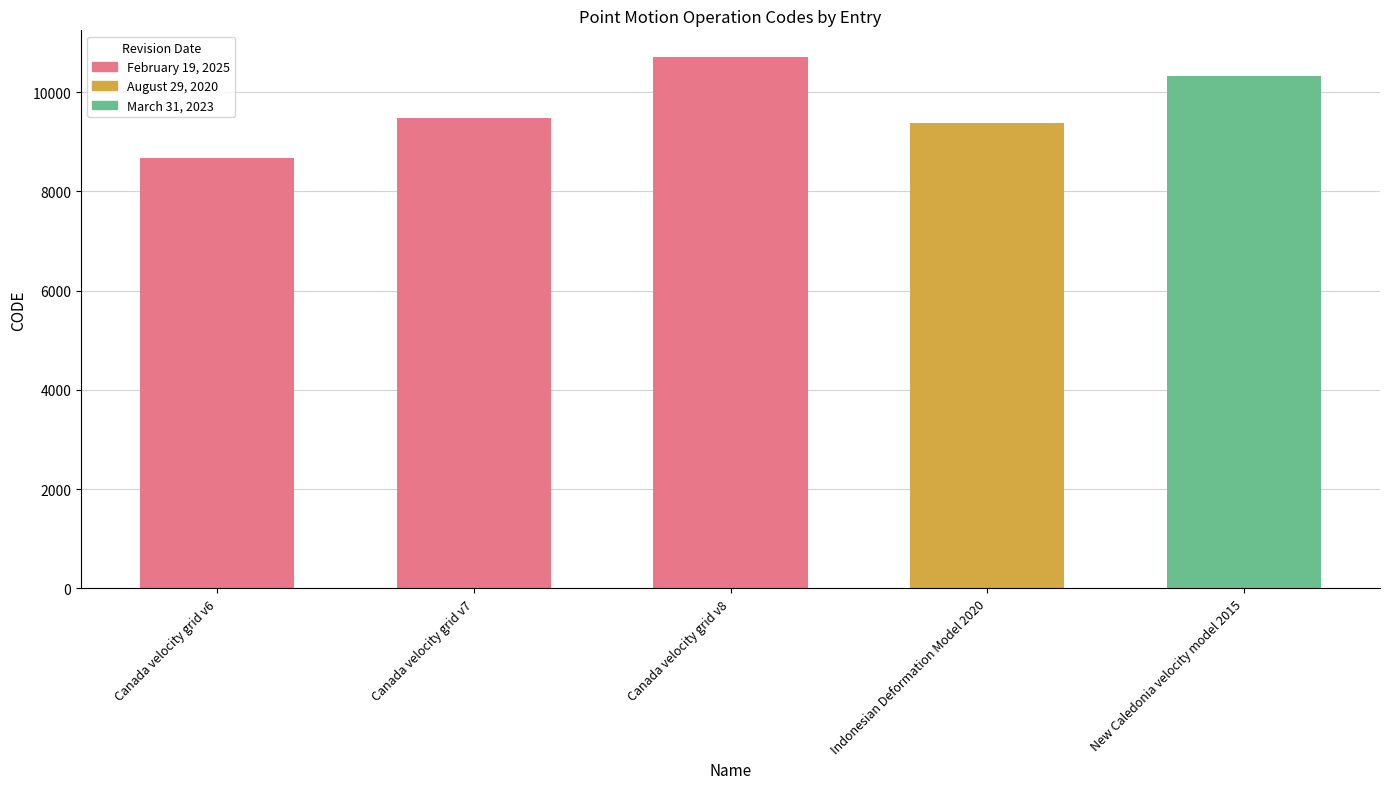

What is the change in value from Canada velocity grid v6 to New Caledonia velocity model 2015?

+1647